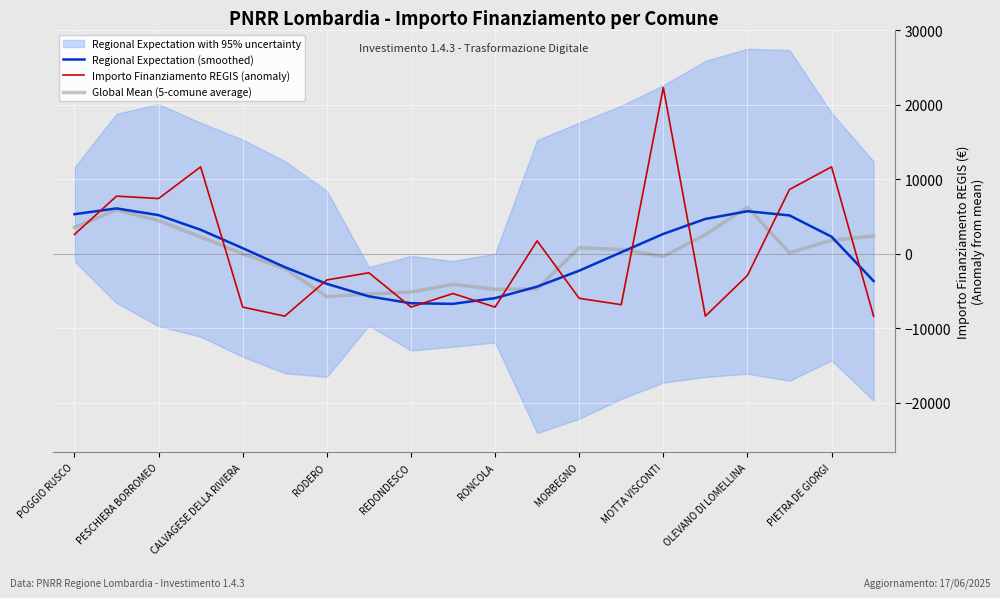

True or false: Regional Expectation (smoothed) and Importo Finanziamento REGIS (anomaly) cross at least once.

True